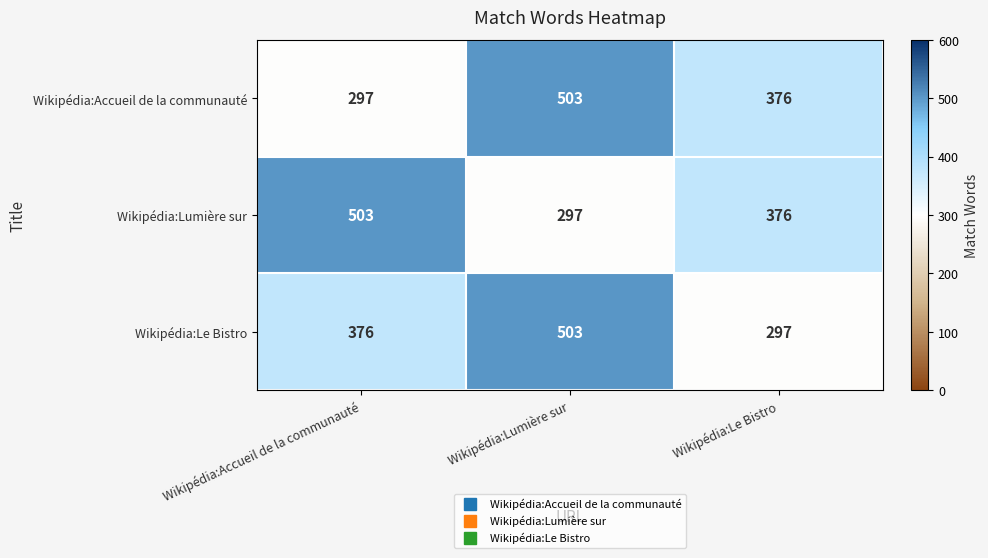

What is the greatest value displayed?

503